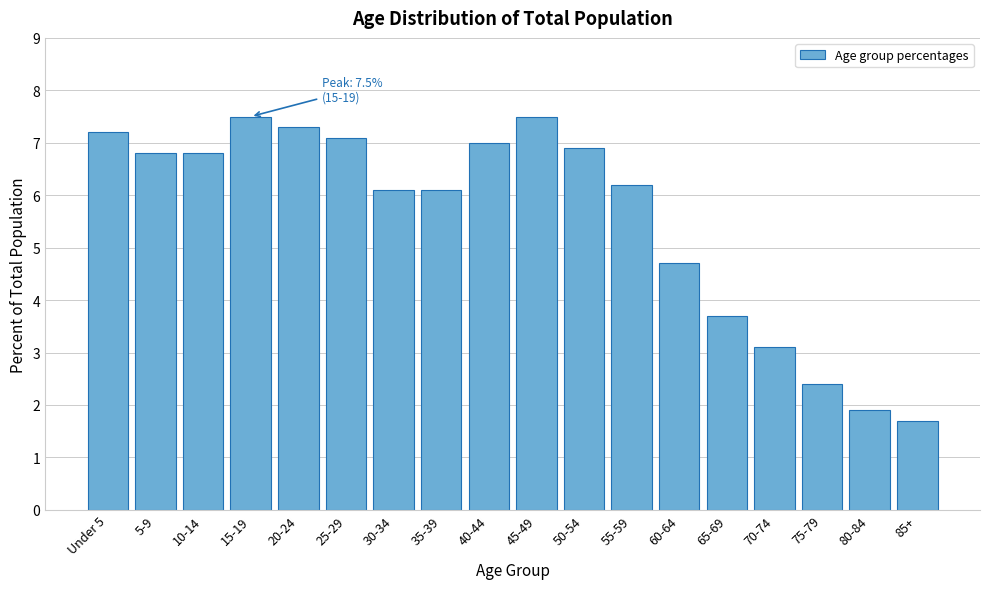

Reading left to right, transcribe all the data shown in this chart.

7.2	6.8	6.8	7.5	7.3	7.1	6.1	6.1	7.0	7.5	6.9	6.2	4.7	3.7	3.1	2.4	1.9	1.7